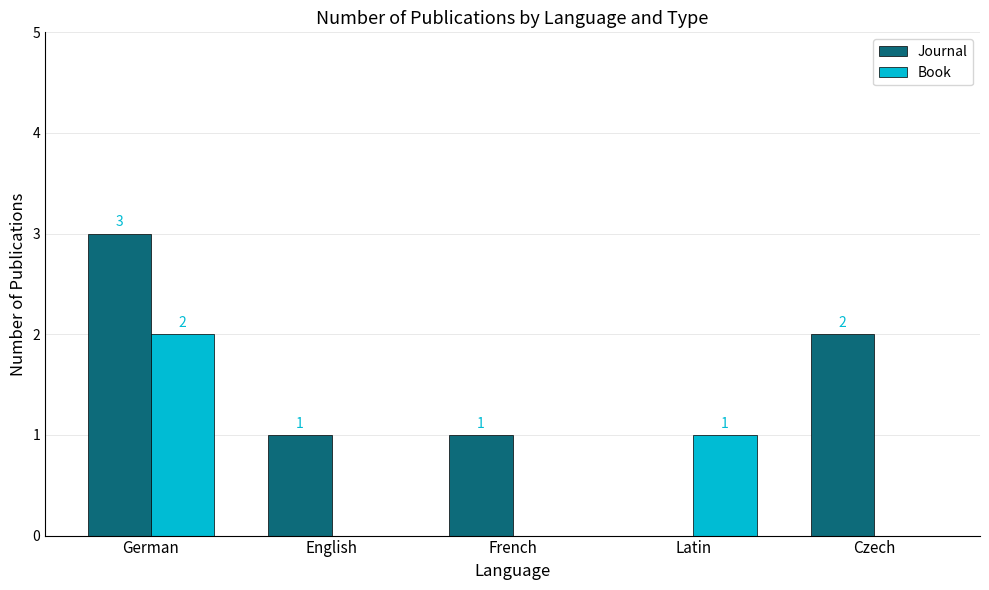

What is the sum of all Journal values?

7